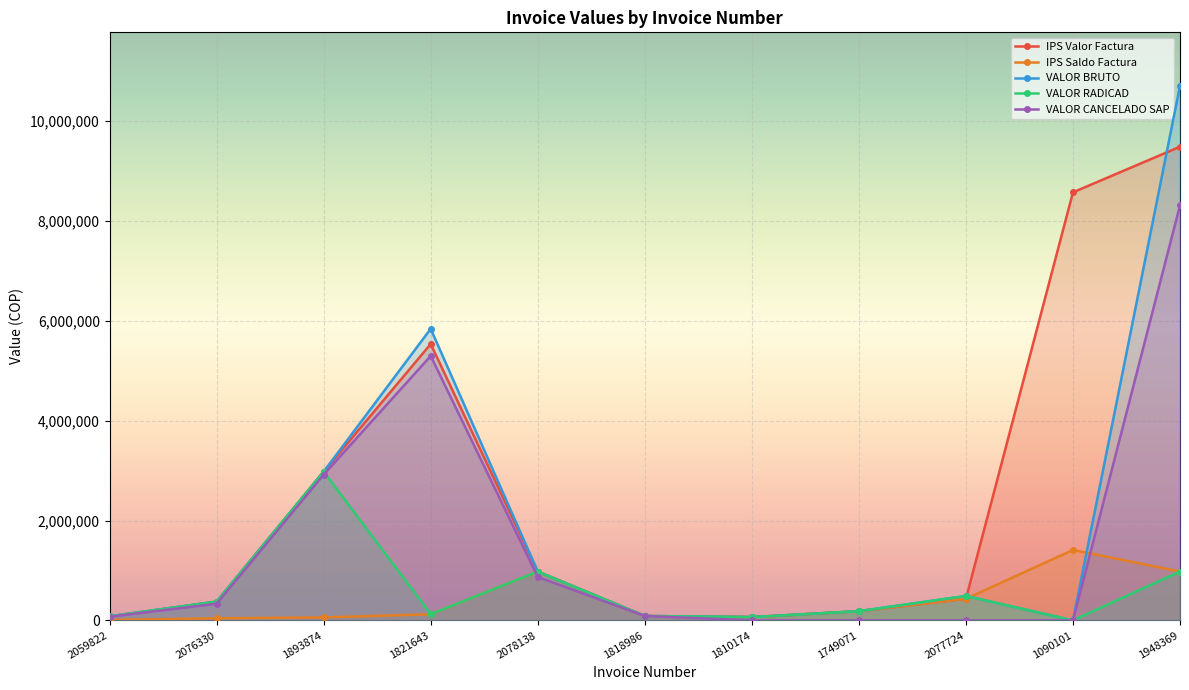

The VALOR RADICAD series shows 147528 at 1818986. True or false?

False